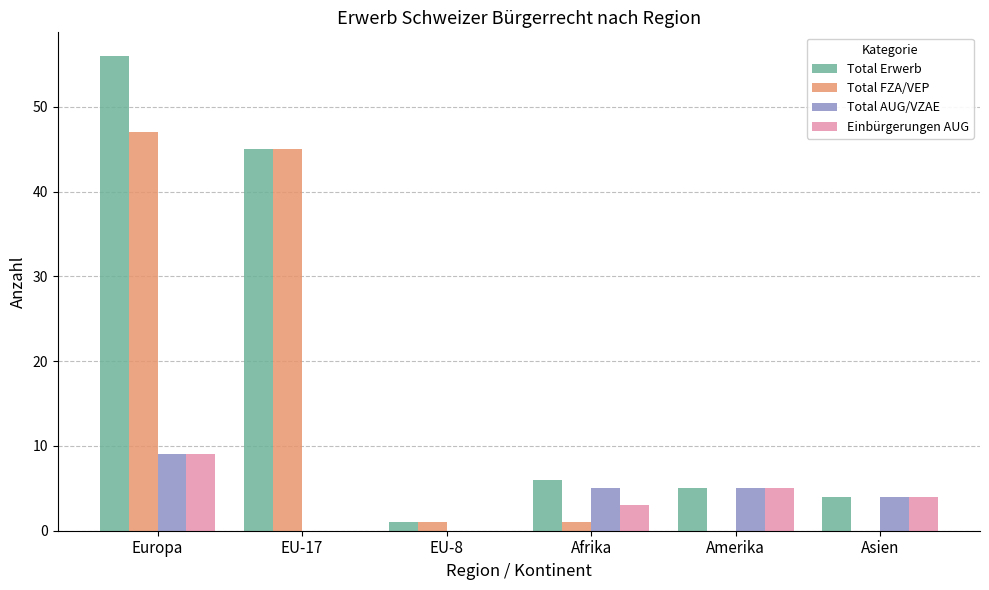

Is it true that Einbürgerungen AUG equals 2 at Asien?

False